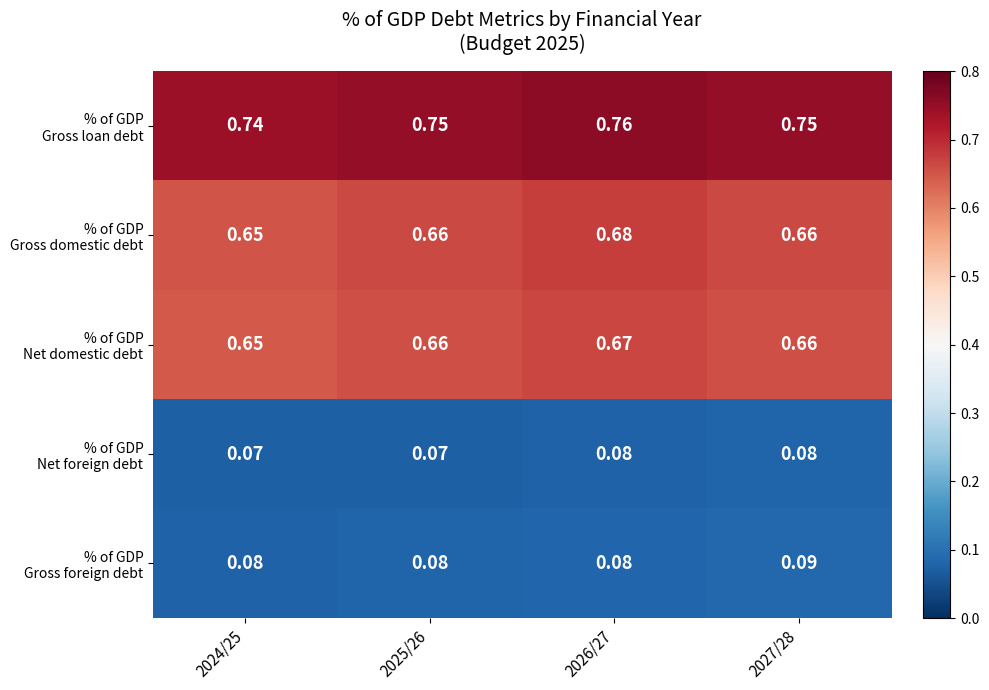

At how many categories does at least one series exceed 0?

4